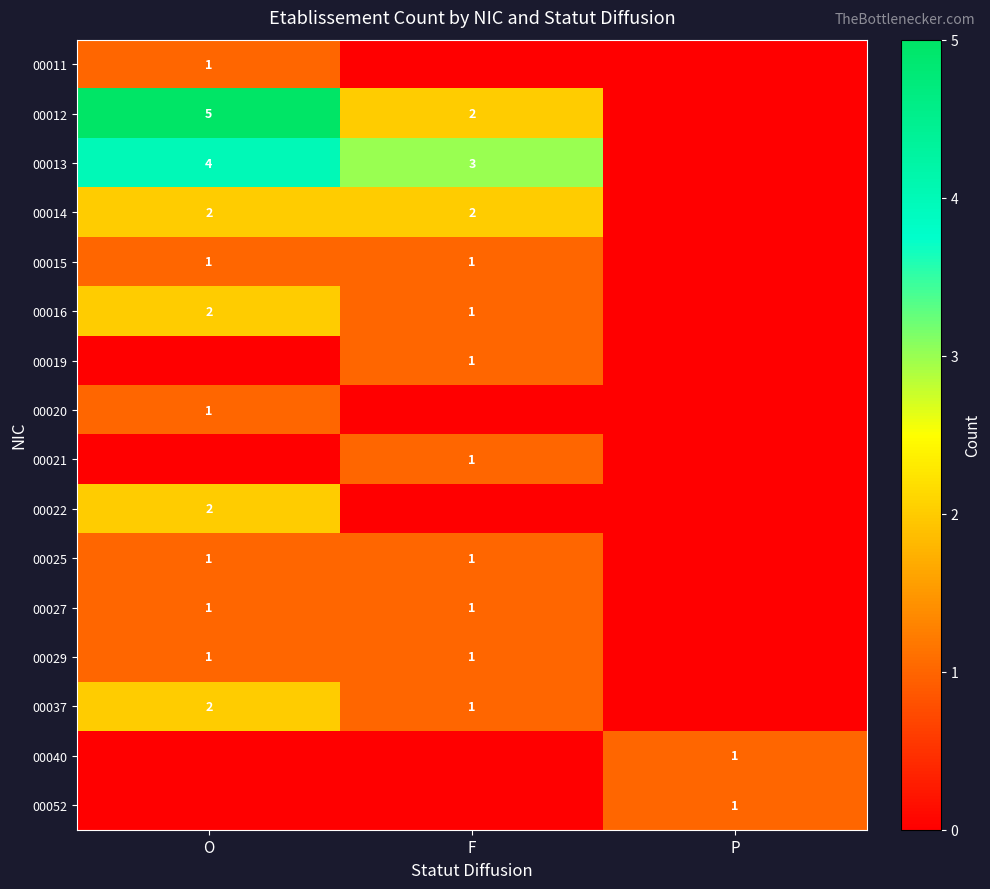

The value of 00037 at F is 0. True or false?

False